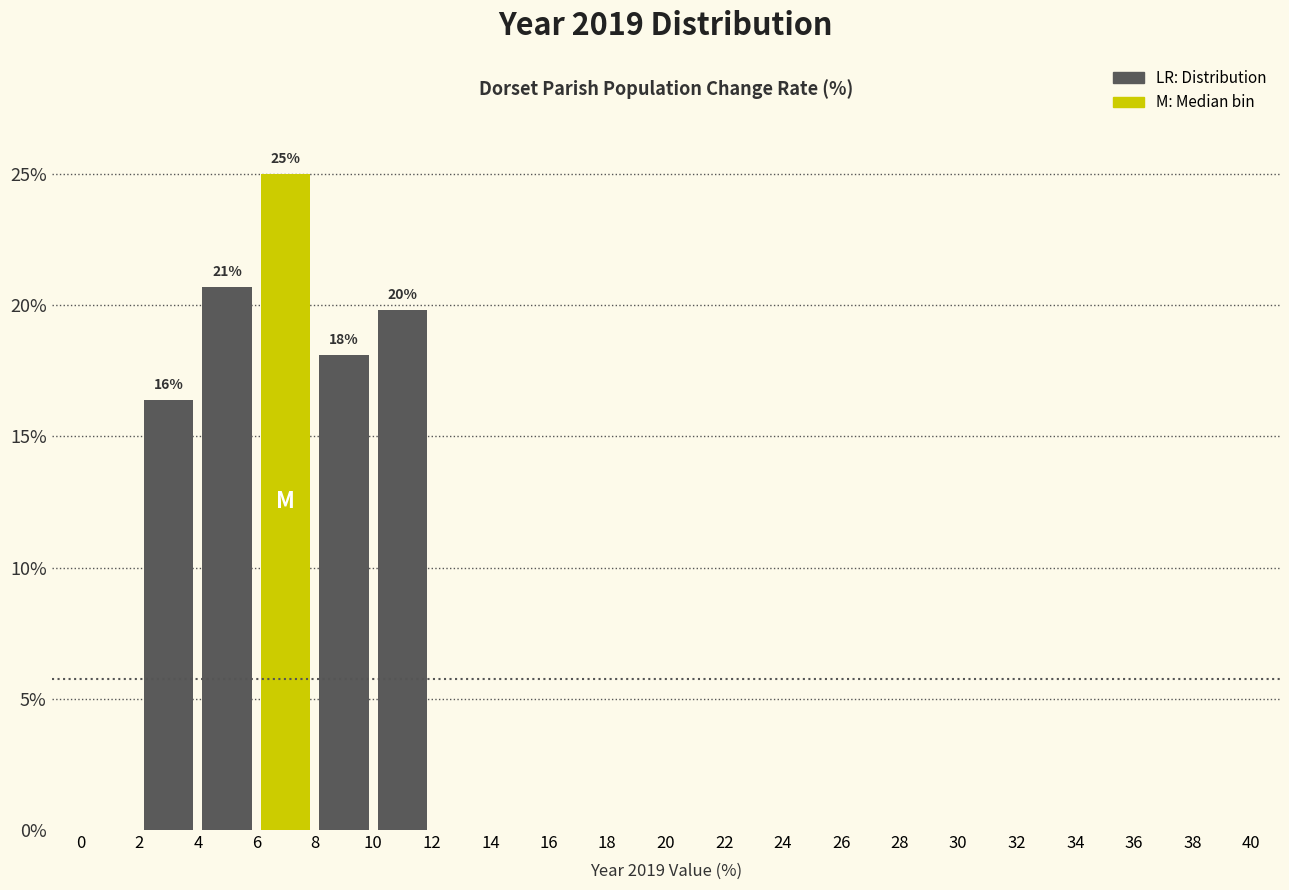

Which range on the x-axis has the tallest bar?

6 to 8